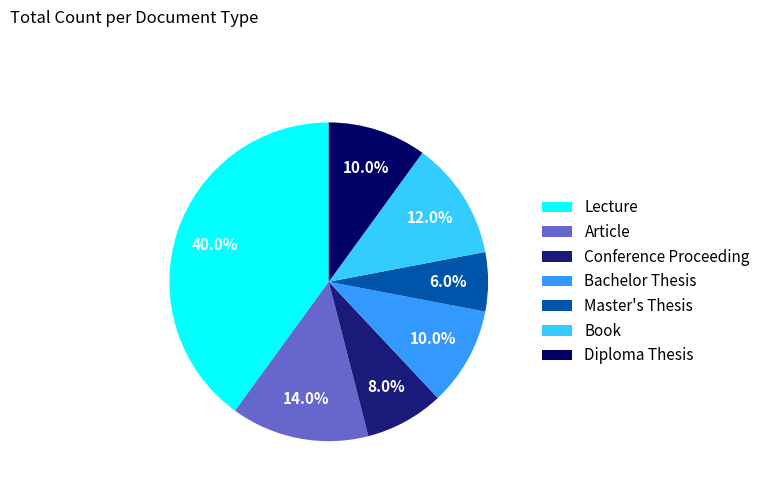

To the nearest percent, what percentage of the pie is Conference Proceeding?

8%